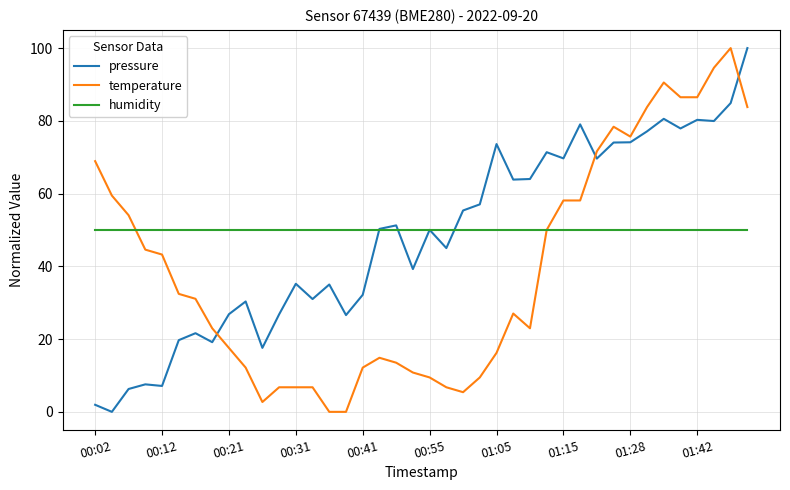

After their last crossing, which series has the higher values: pressure or temperature?

pressure